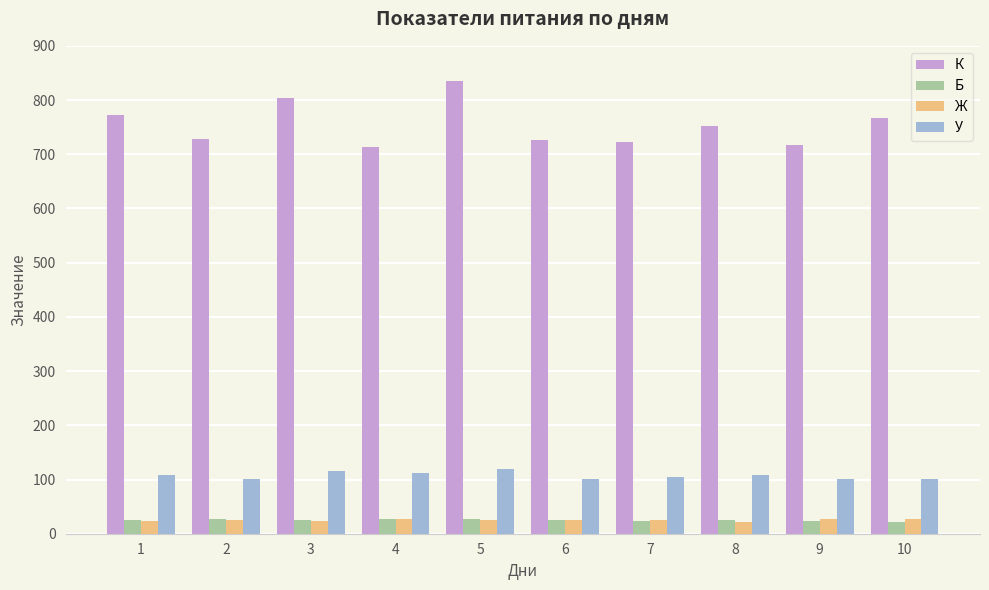

What is the difference between the maximum and second lowest values in the У series?

18